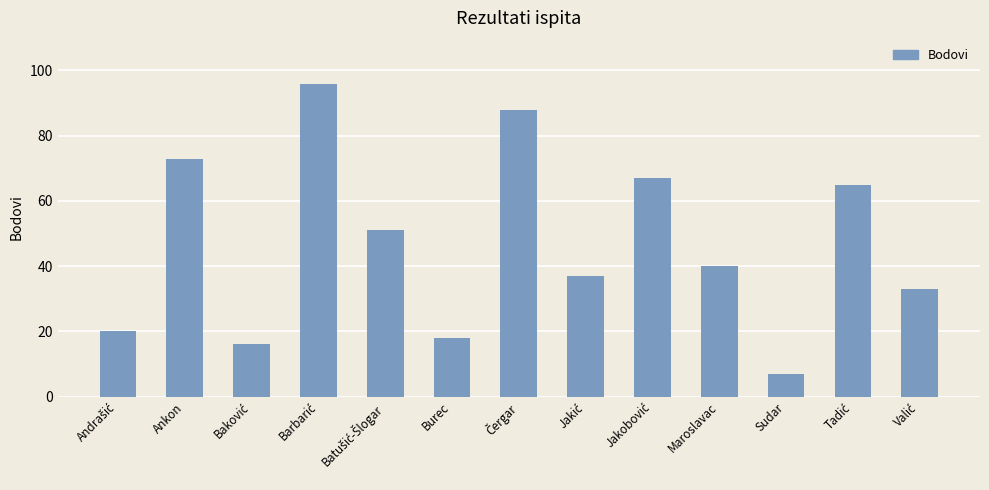

What is the average value?

47